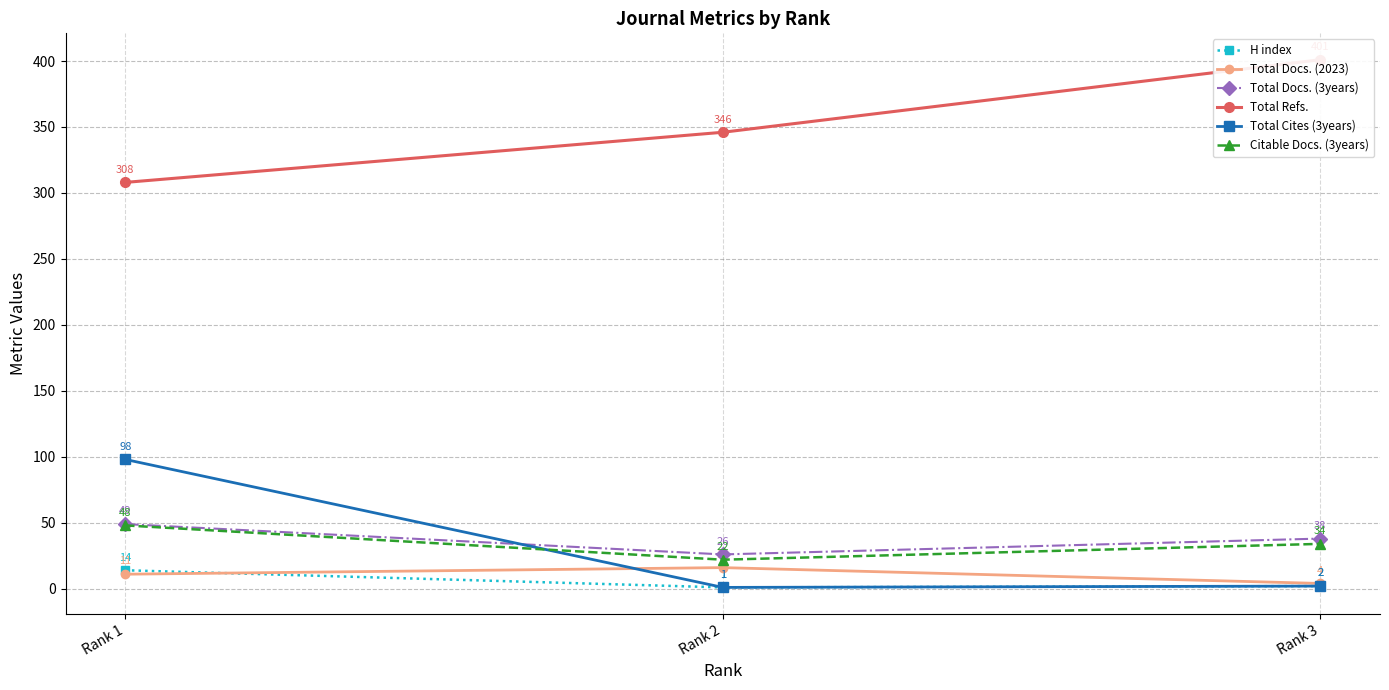

What is the difference between the maximum and minimum values in the Total Docs. (2023) series?

12